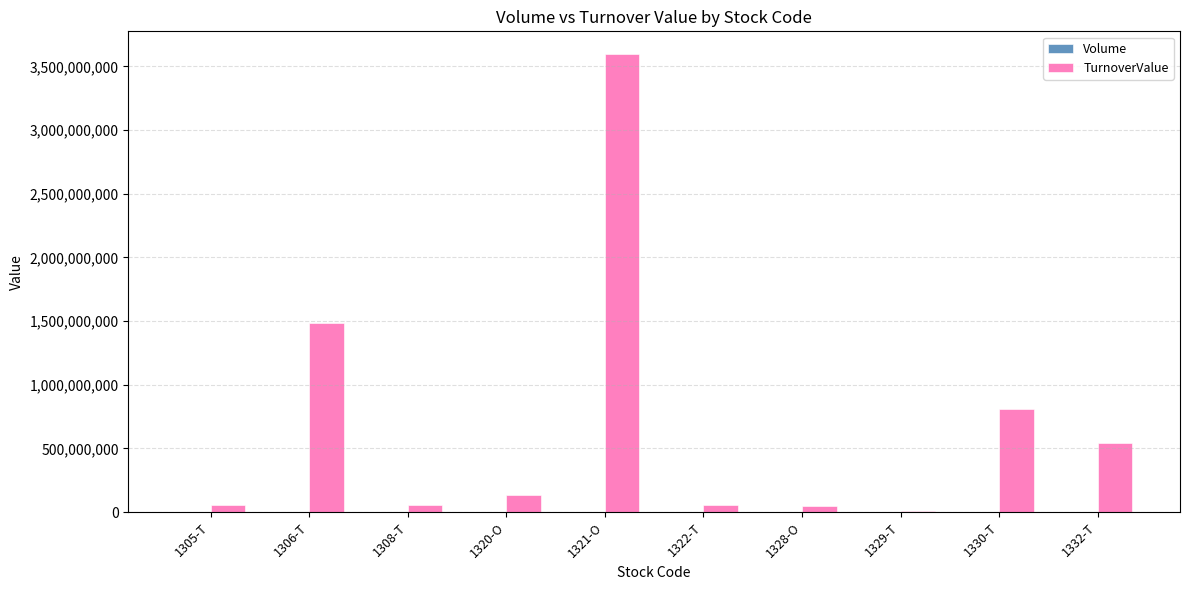

The value of TurnoverValue at 1306-T is 2623096410. True or false?

False